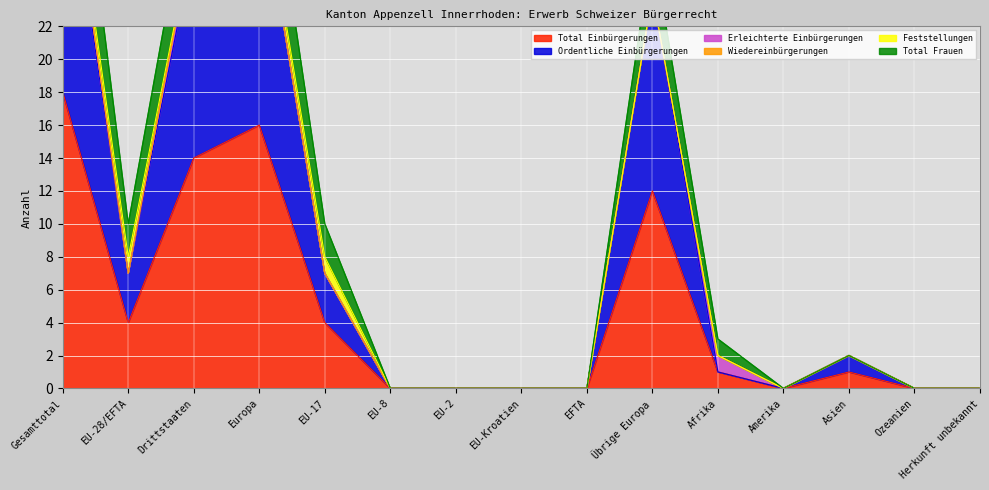

At Drittstaaten, list the series in order from largest to smallest.

Total Frauen, Ordentliche Einbürgerungen, Total Einbürgerungen